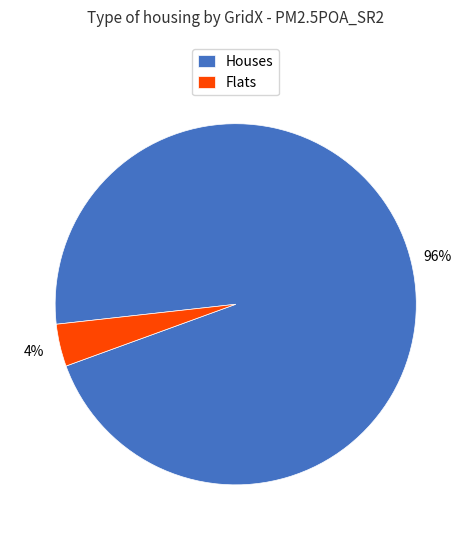

Rank the categories by value from lowest to highest.

Flats, Houses